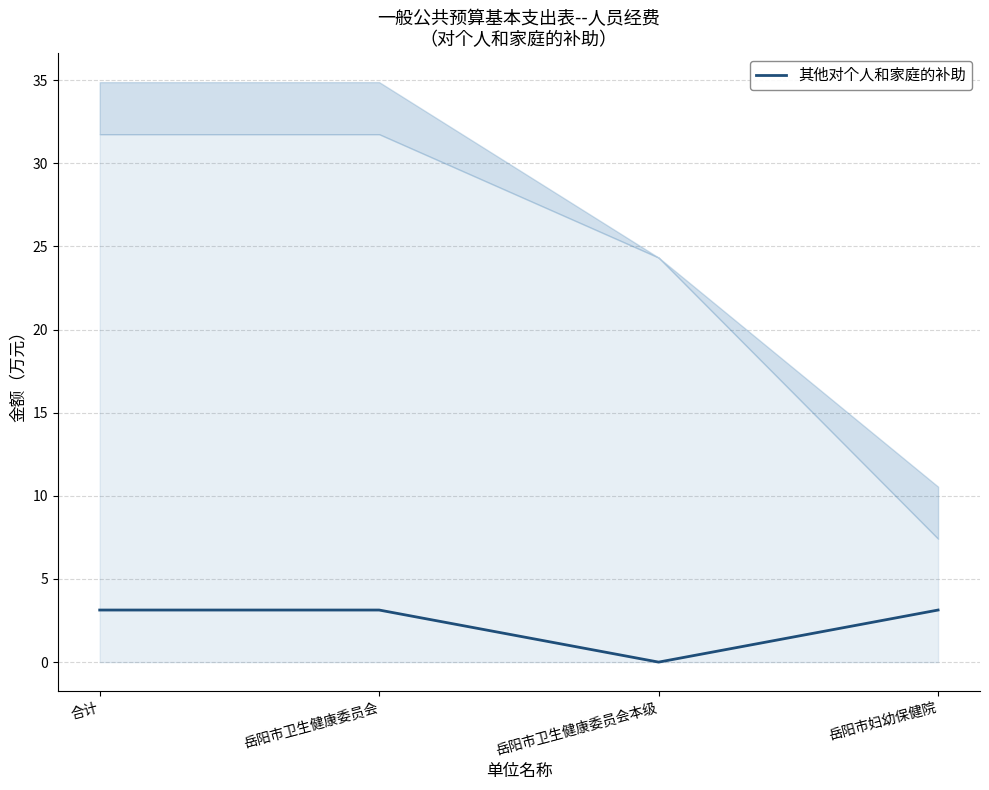

Count the number of values greater than 3.

3